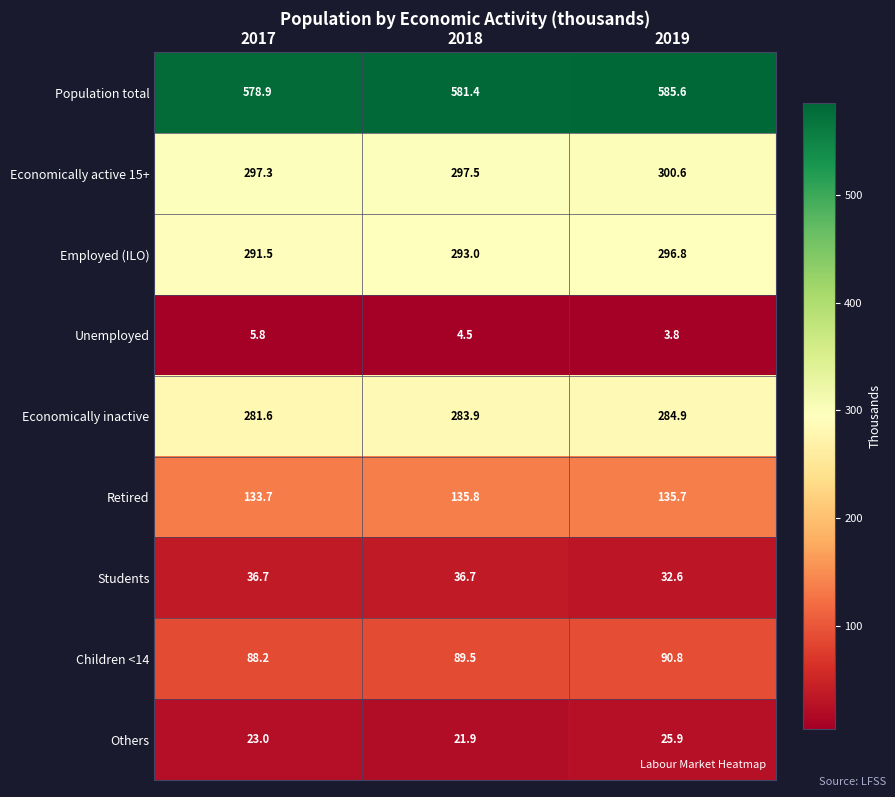

What is the spread (max minus min) of values at 2018?

576.9